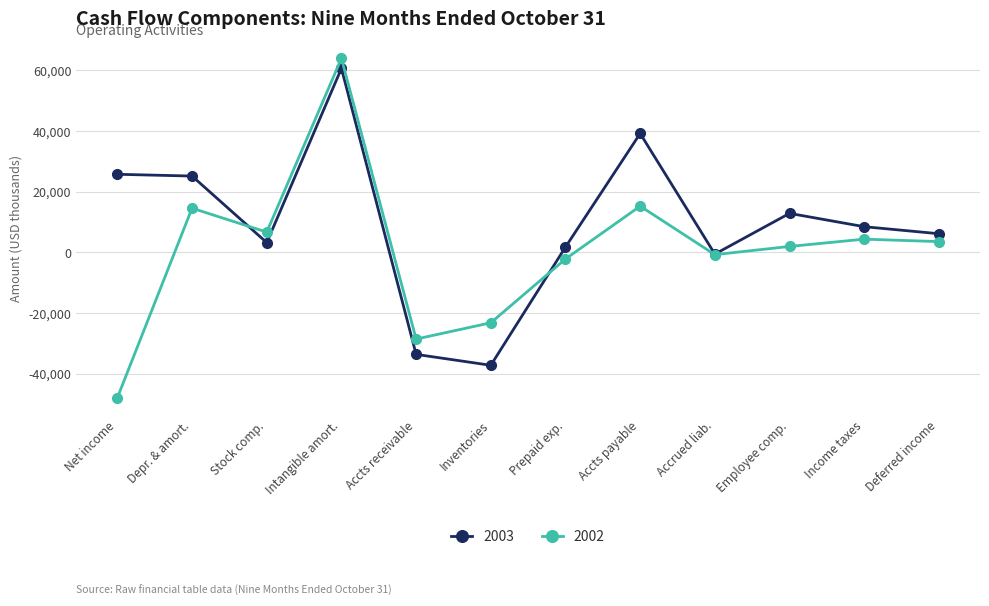

What is the label of the 11th point from the left?

Income taxes